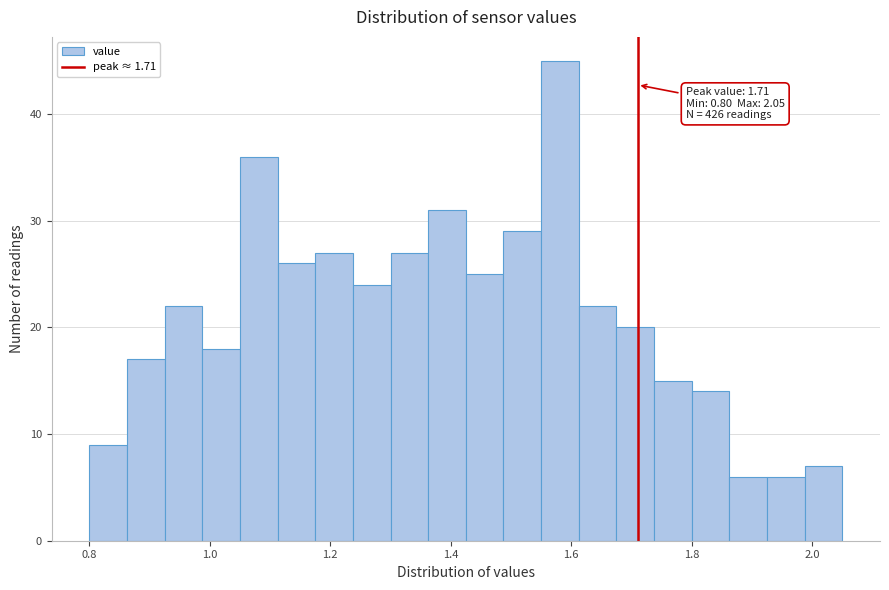

Around what value on the x-axis is the tallest bar? Give the approximate position of its centre, as read against the axis.

1.58